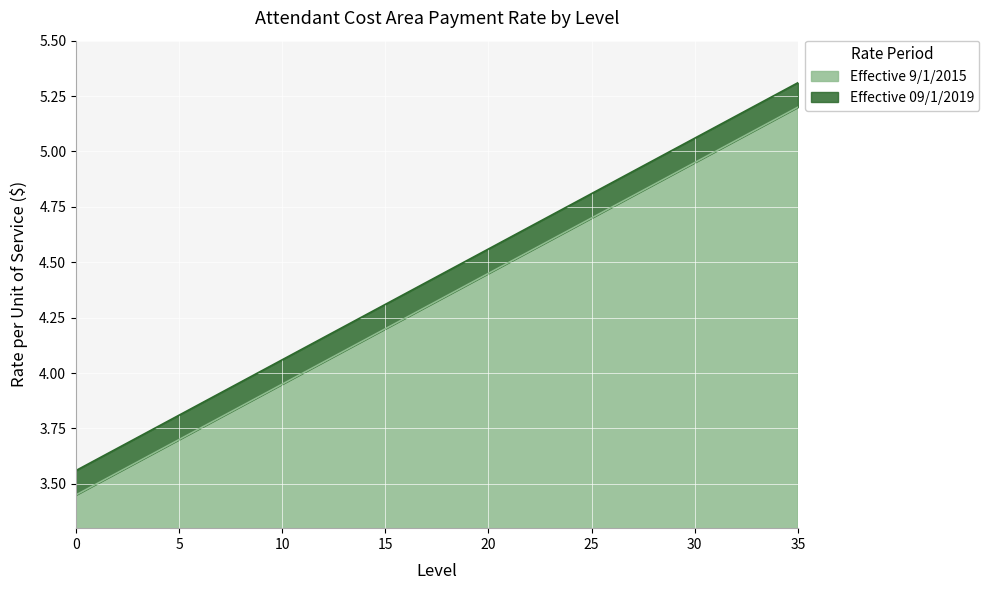

Is it true that Effective 09/1/2019 equals 5.0 at 30?

True